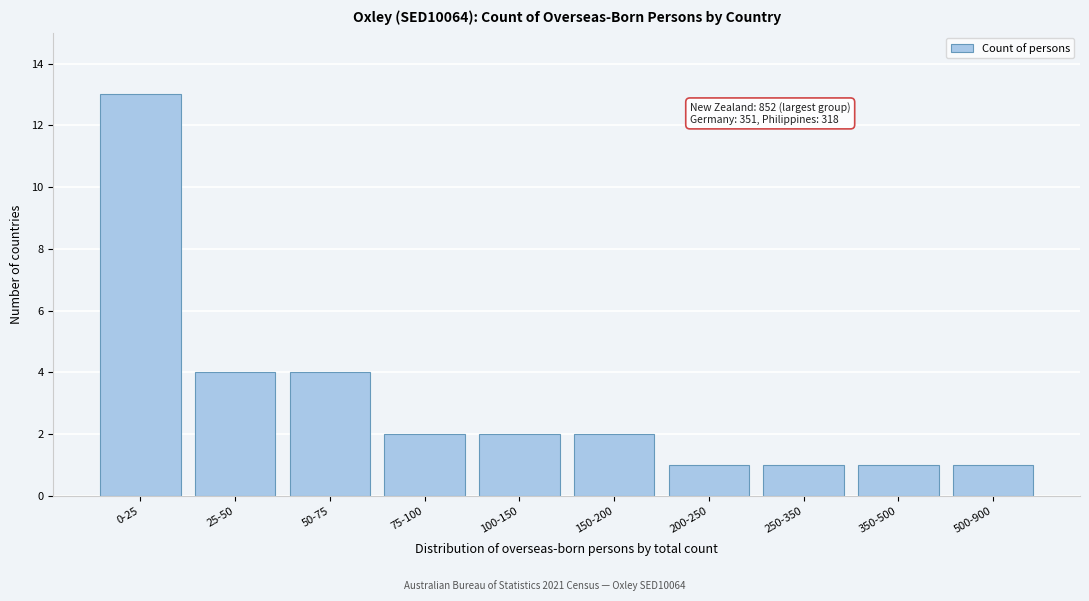

Reading left to right, transcribe all the data shown in this chart.

0-25=13	25-50=4	50-75=4	75-100=2	100-150=2	150-200=2	200-250=1	250-350=1	350-500=1	500-900=1